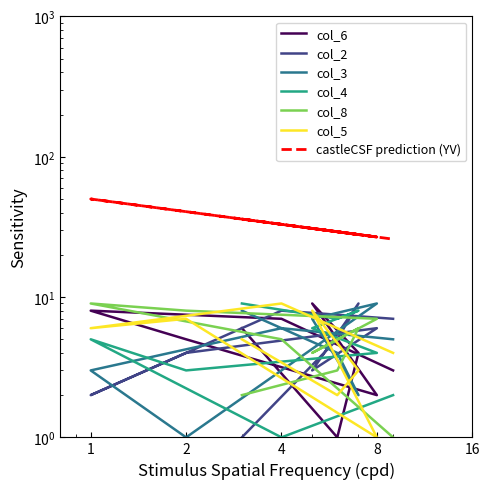

In col_6, how many points are lower than both neighbors (excluding endpoints)?

2